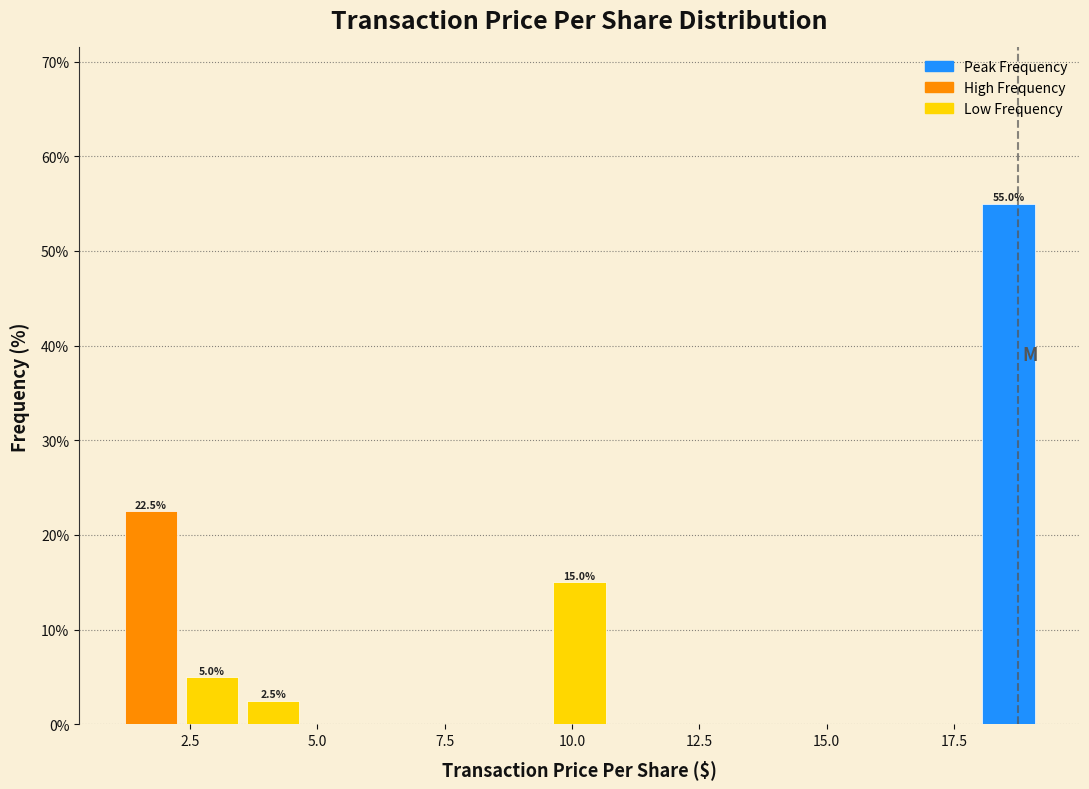

Around what value on the x-axis is the tallest bar? Give the approximate position of its centre, as read against the axis.

18.5